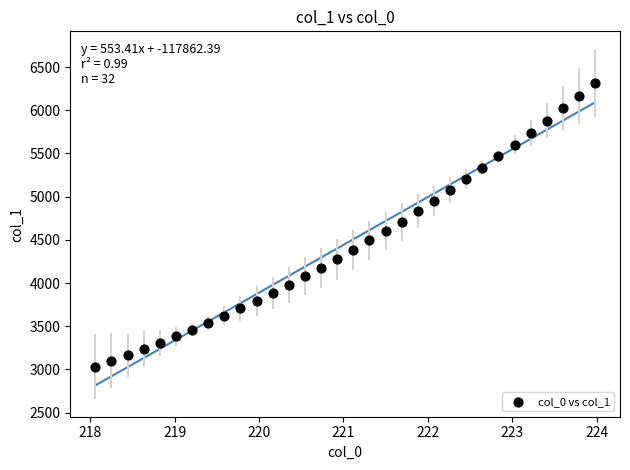

What is the range of X values (max minus min)?

5.9